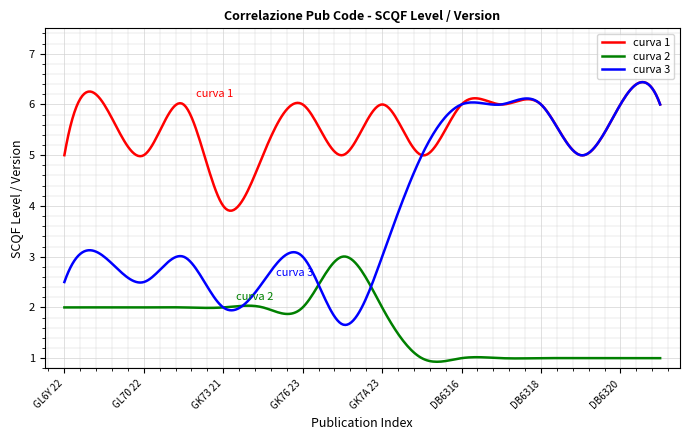

True or false: curva 1 and curva 2 intersect in this chart.

False